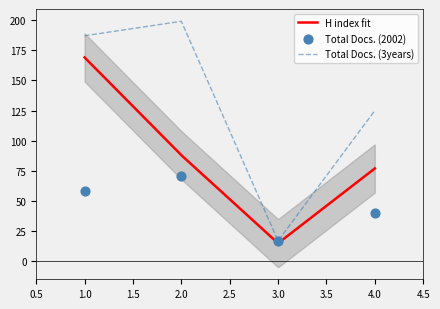

Which series has the largest Y range (max minus min)?

Total Docs. (3years)